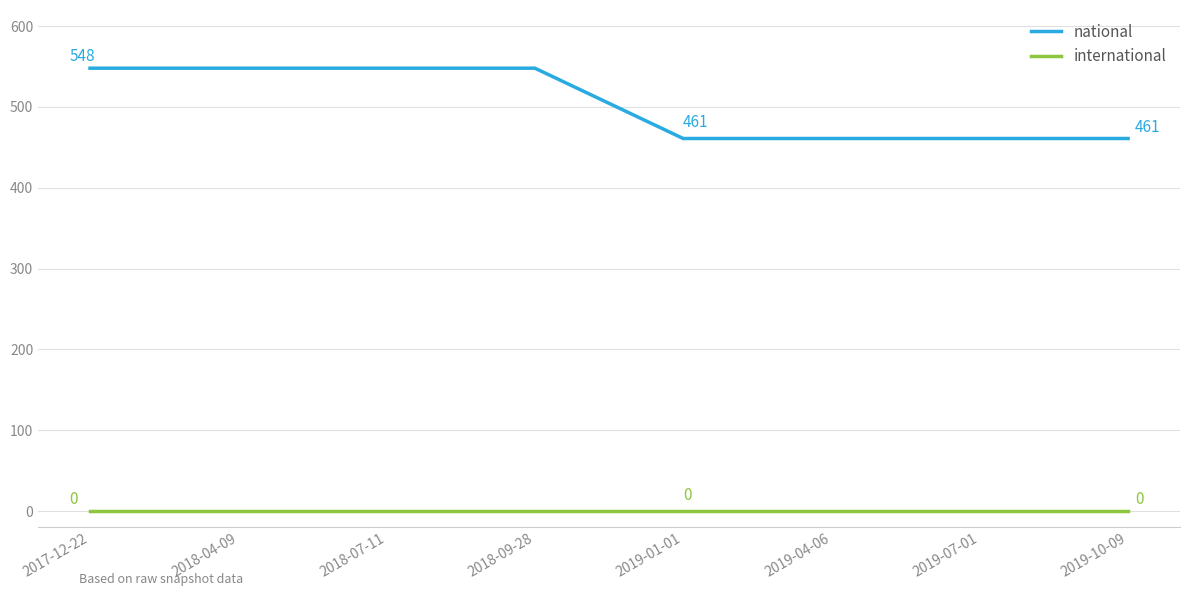

What is the difference between the second highest and minimum values in the national series?

87